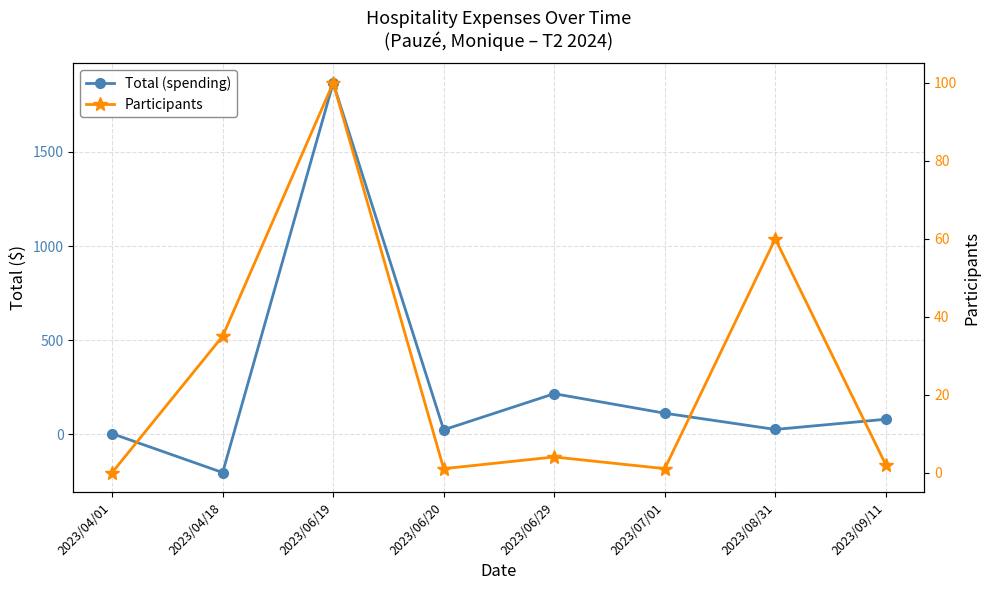

How many lines are shown in the chart?

2